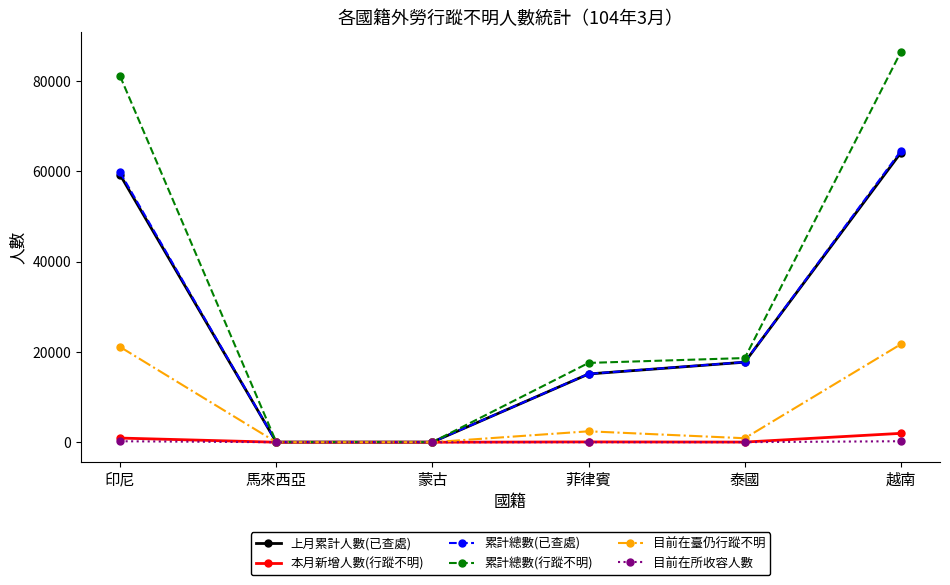

Does the chart have visible grid lines?

No